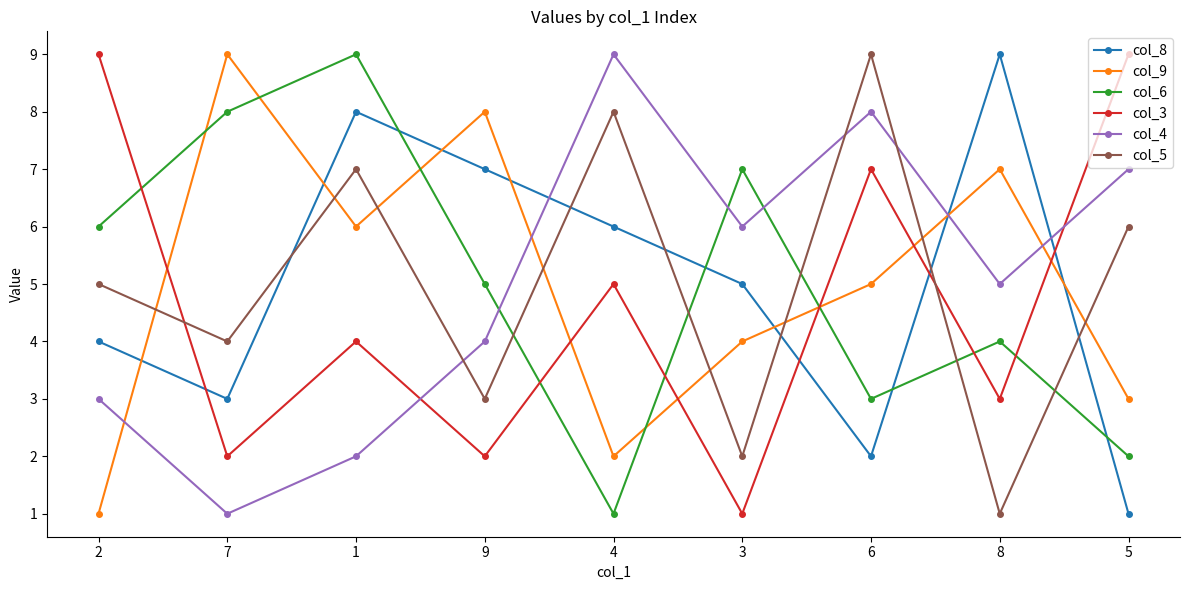

At which label does col_8 first exceed 5?

1